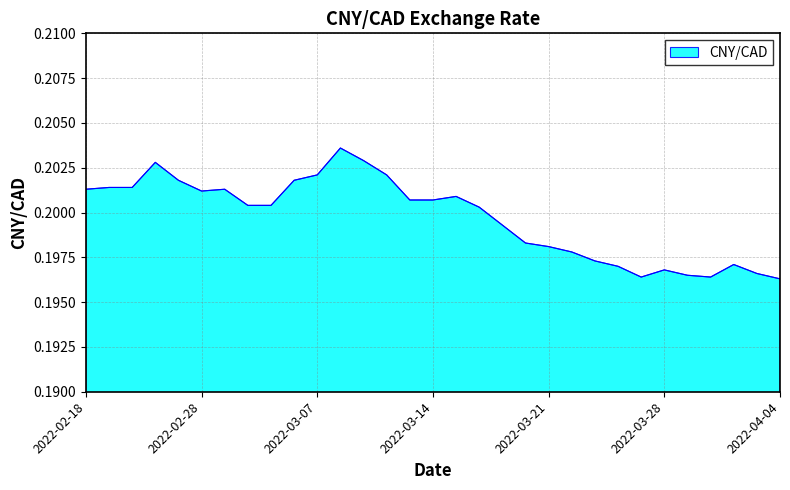

Reading right to left, list all the values displayed in this chart.

0.2	0.2	0.2	0.2	0.2	0.2	0.2	0.2	0.2	0.2	0.2	0.2	0.2	0.2	0.2	0.2	0.2	0.2	0.2	0.2	0.2	0.2	0.2	0.2	0.2	0.2	0.2	0.2	0.2	0.2	0.2